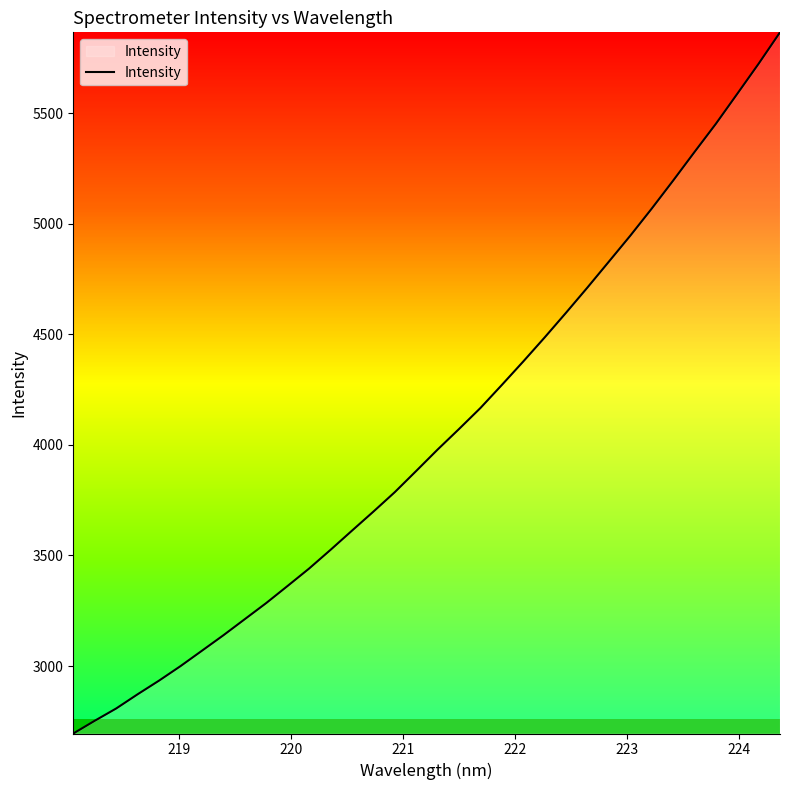

Count the number of categories in the chart.

34